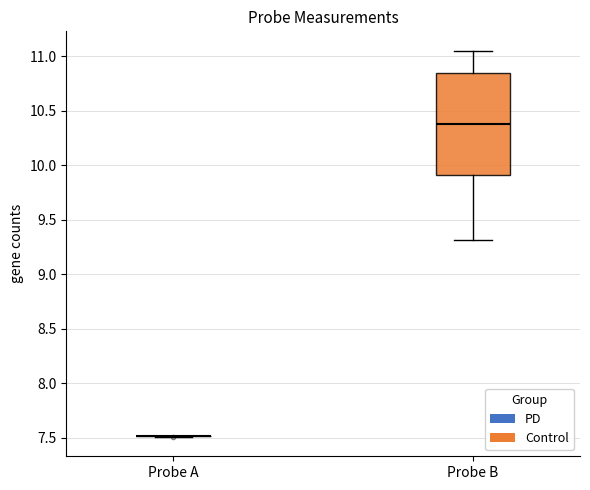

Reading left to right, transcribe this box plot: for each box, give where its median line is, the range the box spans, and where its two whiskers end, as read against the y-axis. The values are not printed on the chart, so give them approximately, as read against the axis.

Probe A: box collapsed to a line at 7.50, whiskers 7.50 to 7.50
Probe B: median 10.40, box 9.90 to 10.85, whiskers 9.30 to 11.05